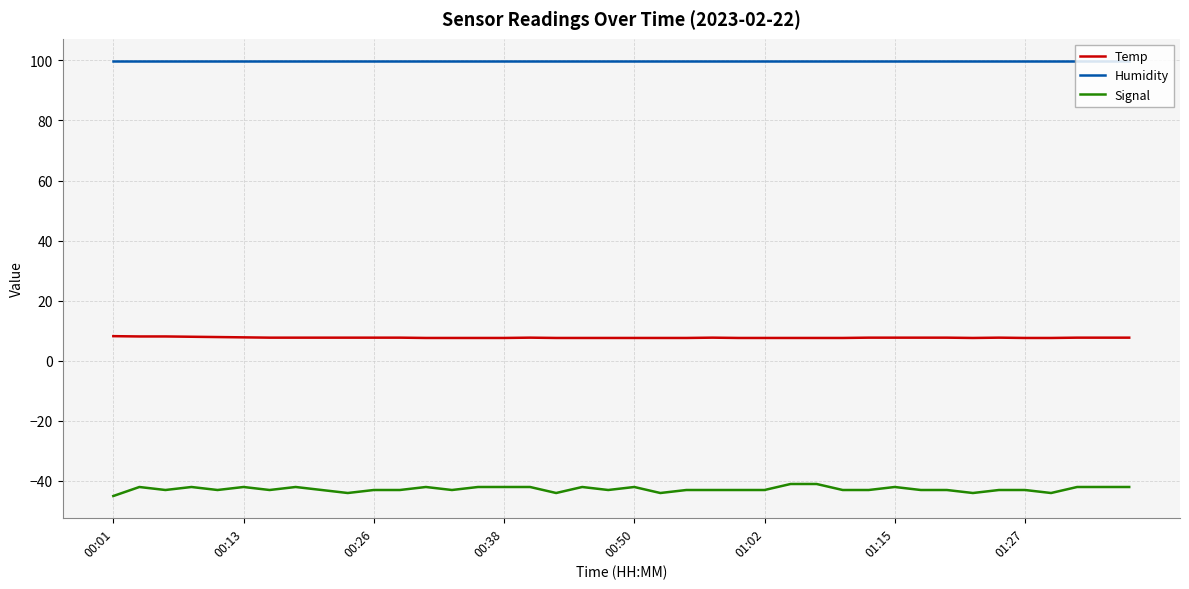

Which series has the widest spread of values?

Signal